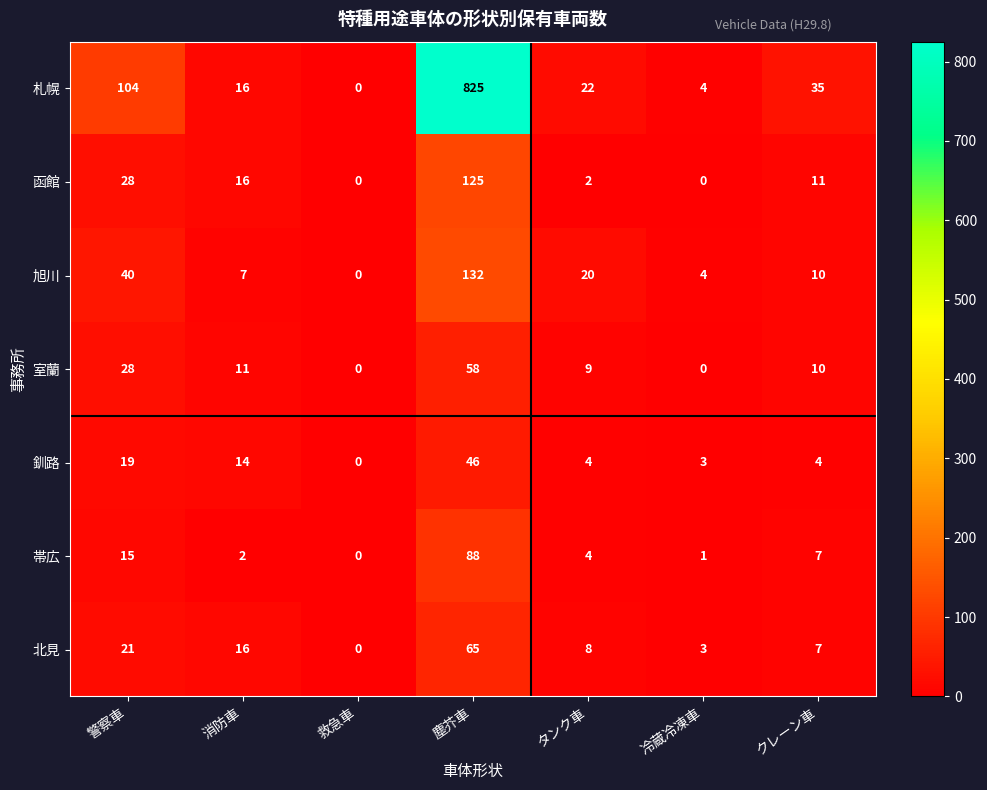

At how many categories does at least one series exceed 647?

1